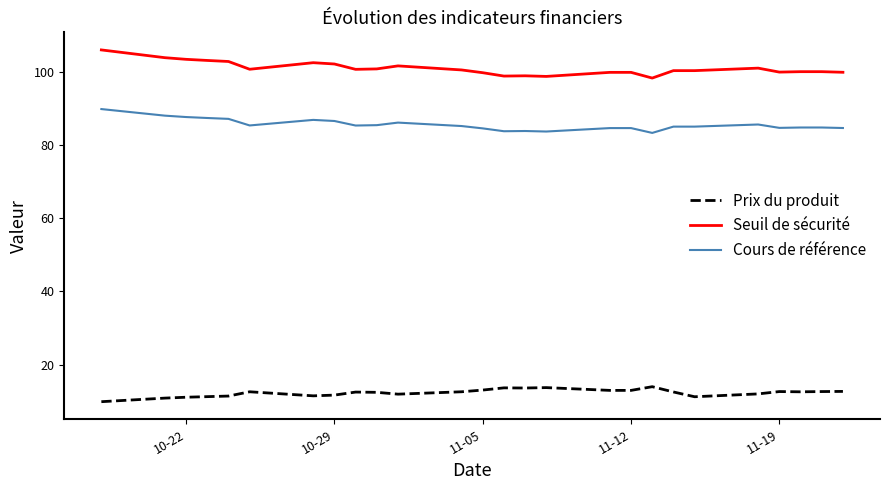

Rank the series by their average value, from highest to lowest.

Seuil de sécurité, Cours de référence, Prix du produit